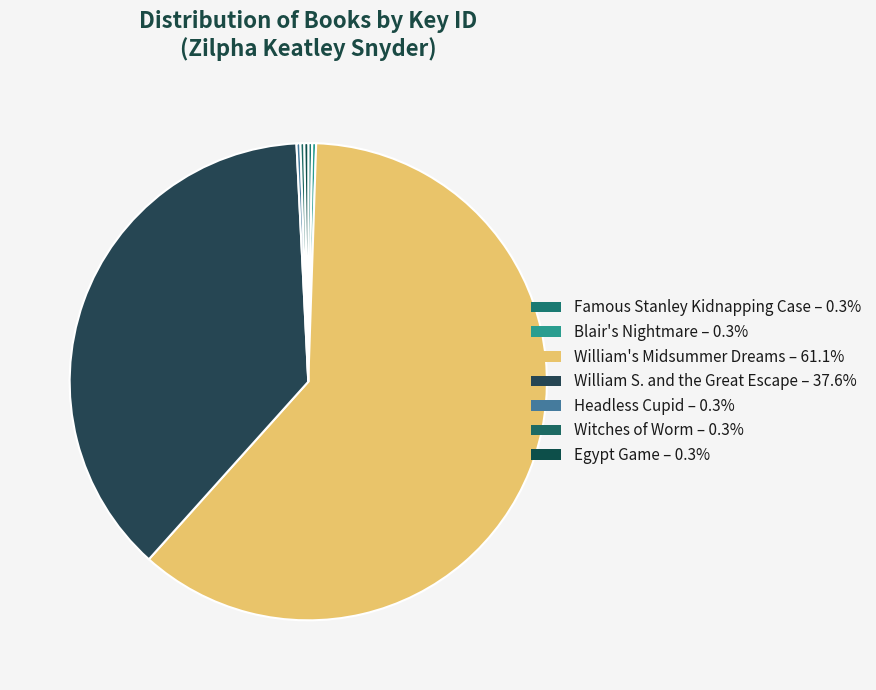

What is the total percentage of Witches of Worm and Blair's Nightmare?

0.5%